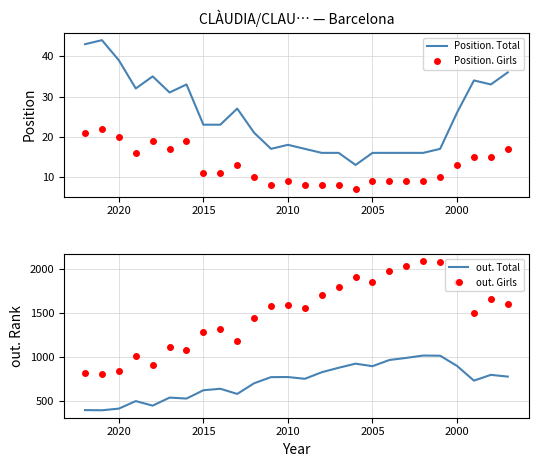

Is it true that Position. Girls equals 2 at 2015?

False